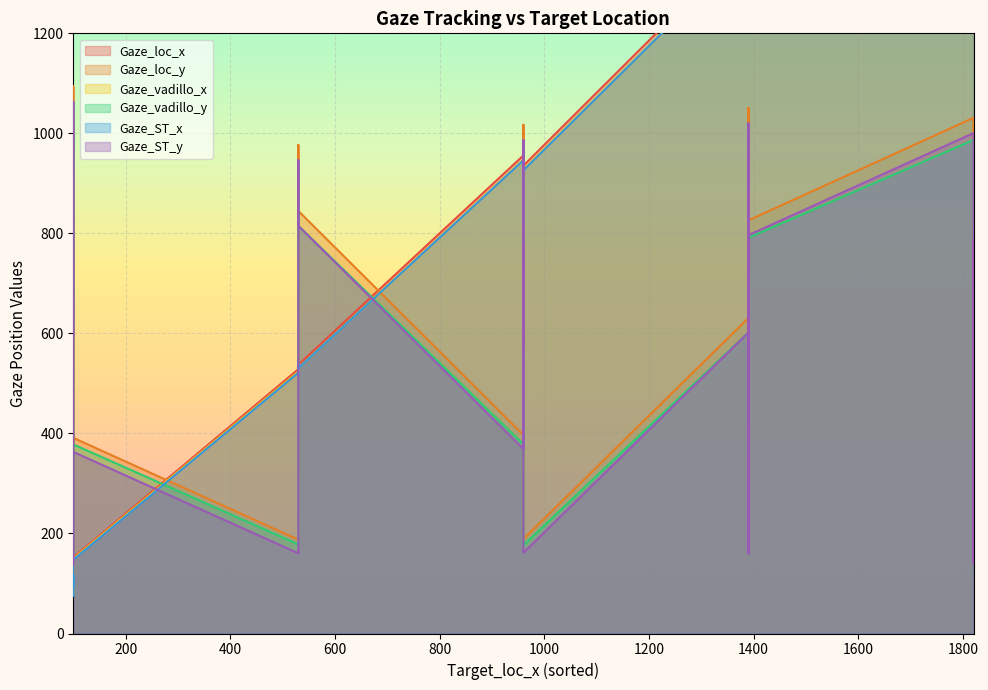

What is the difference between the second highest and minimum values in the Gaze_ST_y series?

883.2